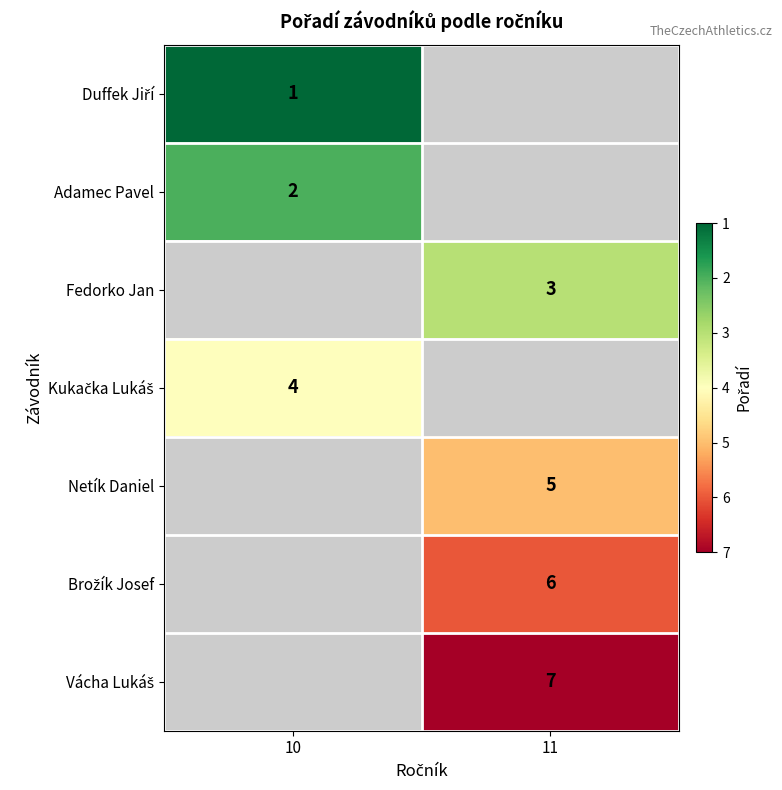

The Netík Daniel series shows 8.7 at 11. True or false?

False